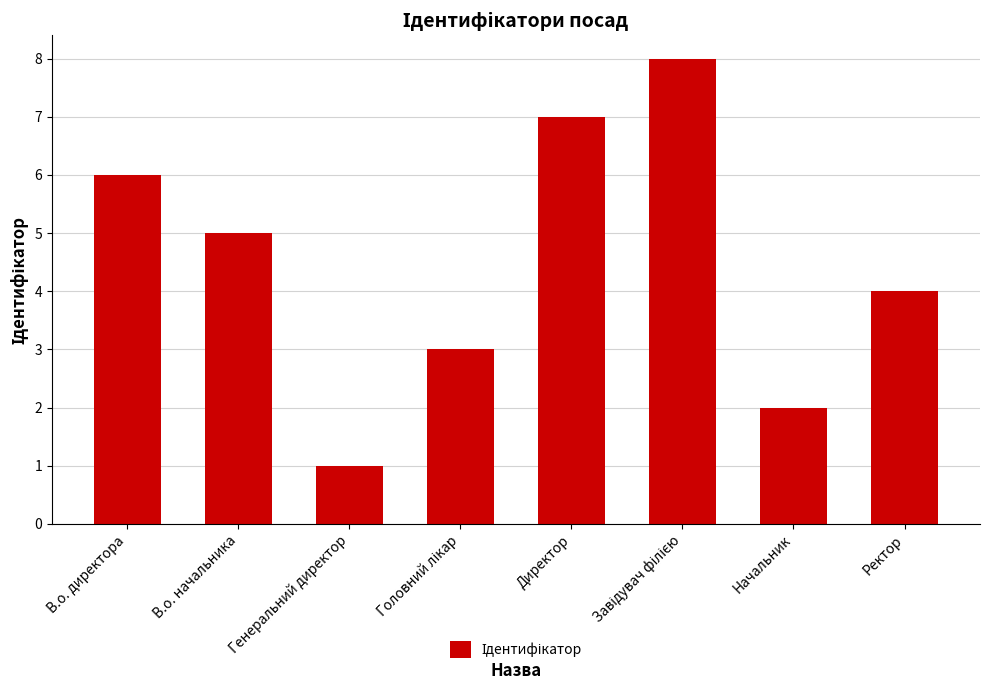

What is the maximum value shown in the chart?

8